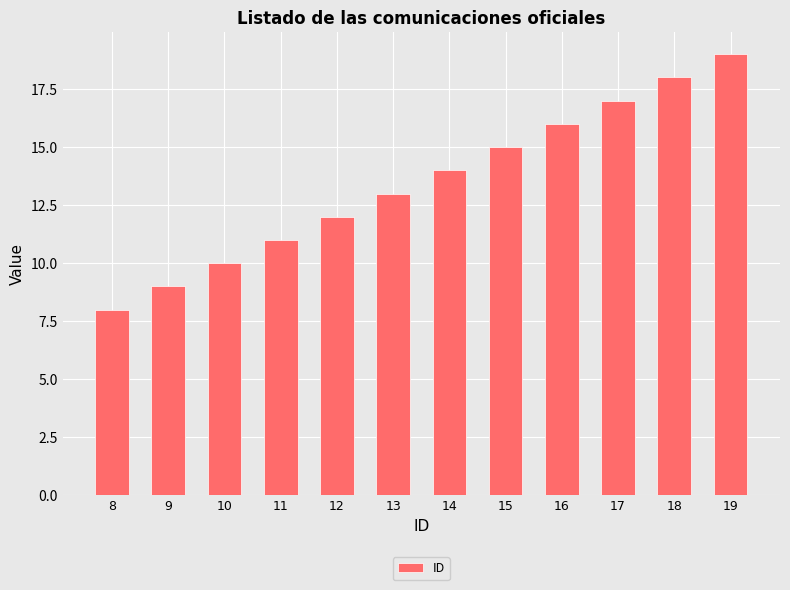

Reading left to right, what are all the values shown in this chart?

8=8	9=9	10=10	11=11	12=12	13=13	14=14	15=15	16=16	17=17	18=18	19=19